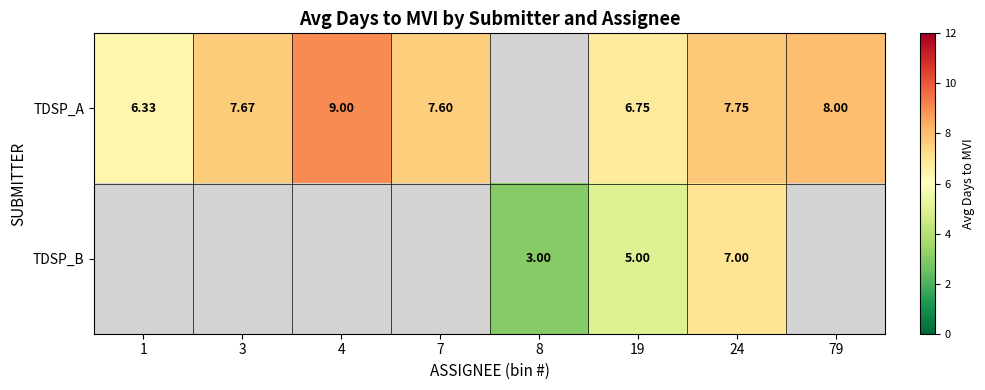

How many values in the TDSP_B series exceed 3?

2